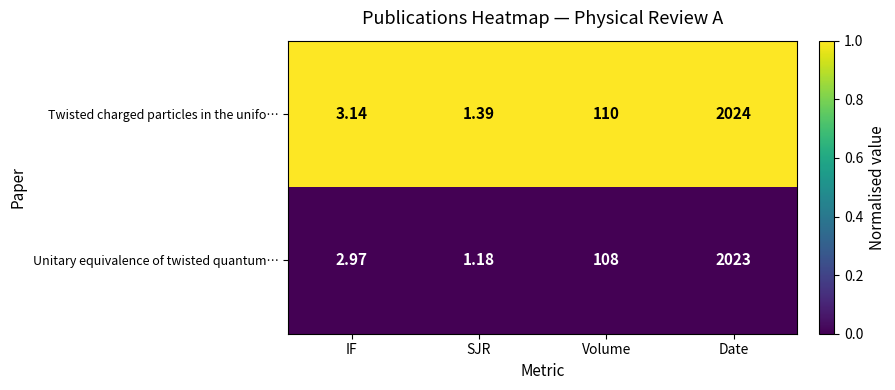

Rank the categories by Unitary equivalence of twisted quantum… value from lowest to highest.

SJR, IF, Volume, Date